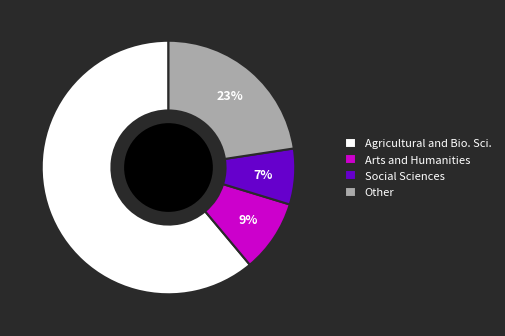

Do Social Sciences and Agricultural and Bio. Sci. together represent more than half of the pie?

Yes